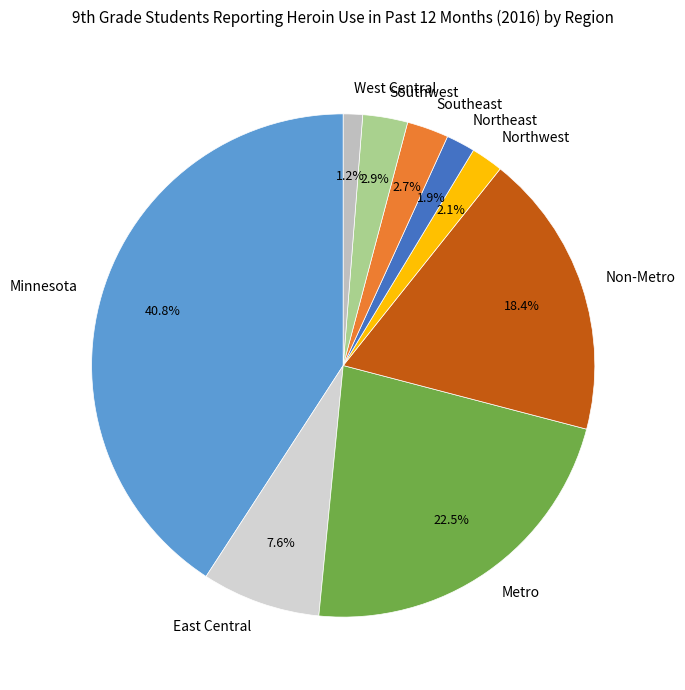

What percentage is NOT represented by Northeast?

98.1%